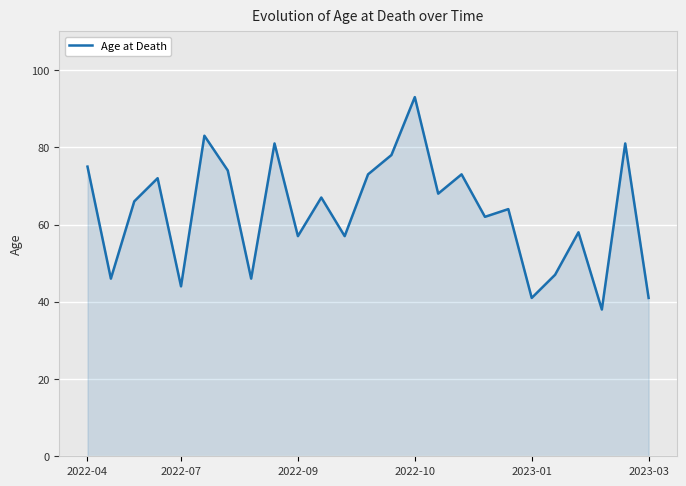

Reading left to right, extract all data points from this chart.

75	46	66	72	44	83	74	46	81	57	67	57	73	78	93	68	73	62	64	41	47	58	38	81	41